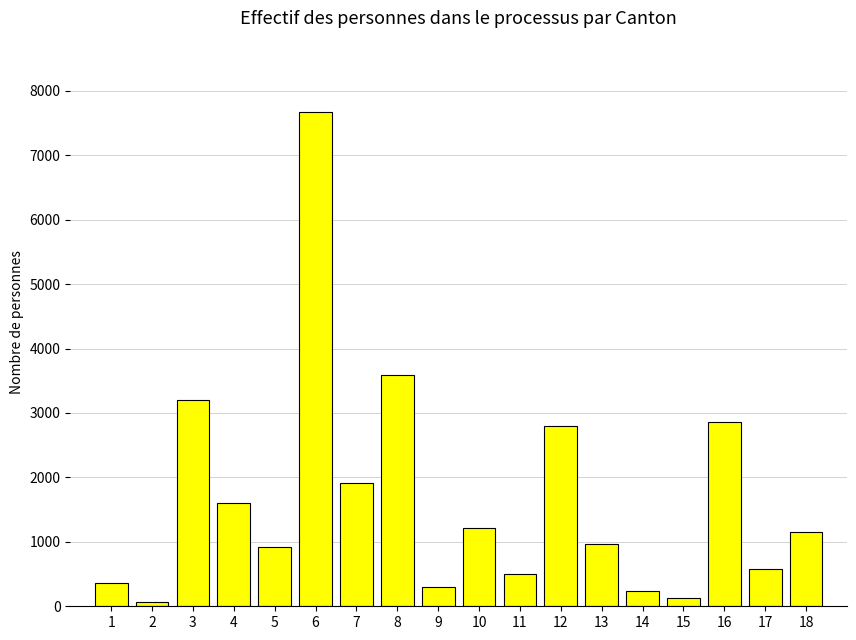

Count the number of categories in the chart.

18